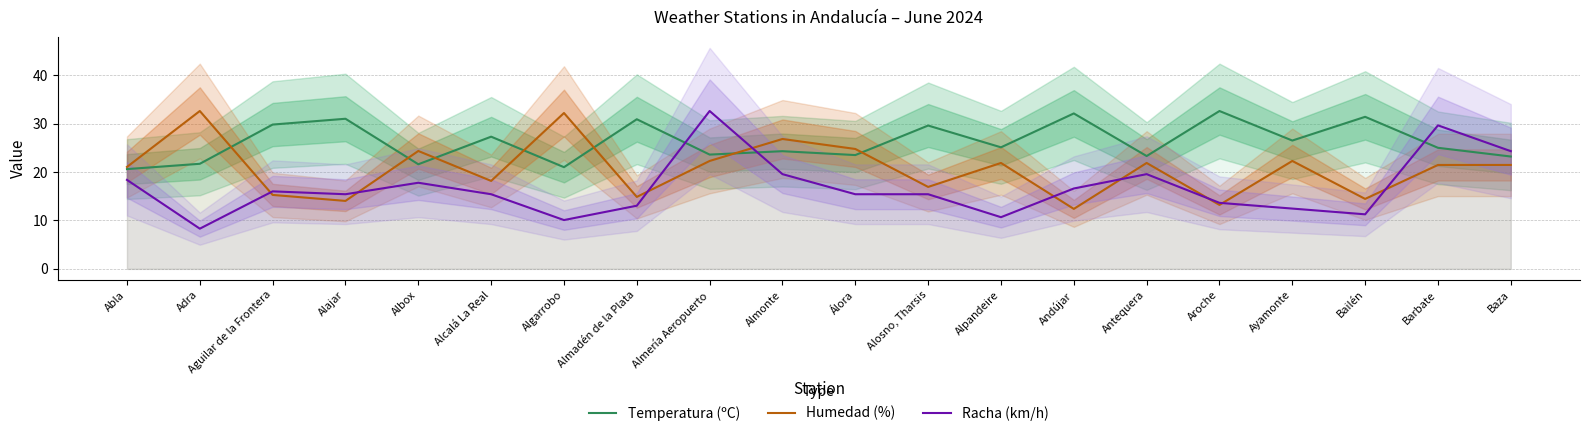

What is the difference between the Temperatura (ºC) values at Almonte and Aguilar de la Frontera?

5.5